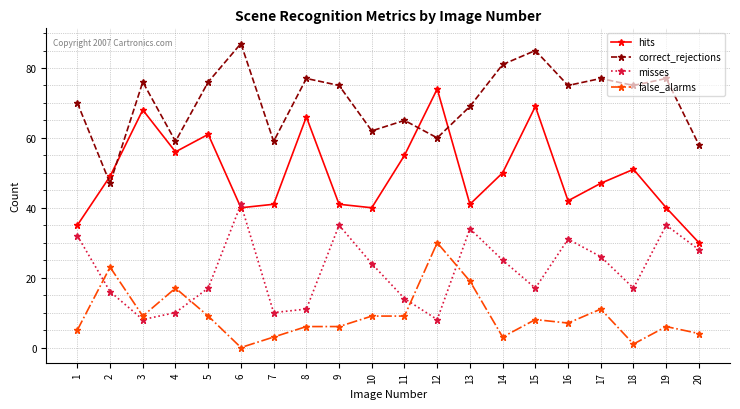

What are all the series names shown in the legend?

hits, correct_rejections, misses, false_alarms